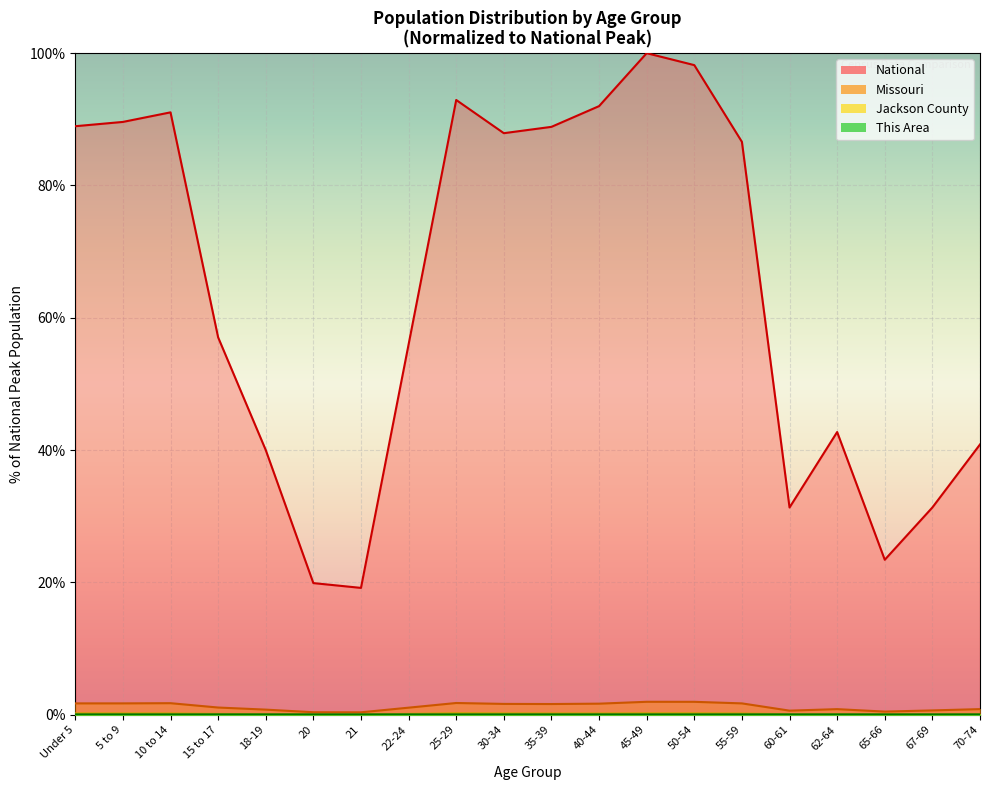

What are all the series names shown in the legend?

This Area, Jackson County, Missouri, National